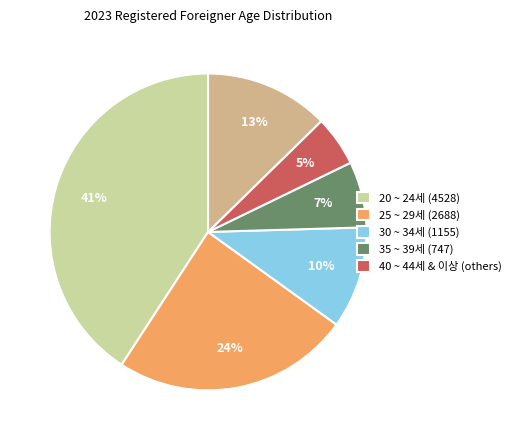

To the nearest percent, what is the average slice percentage?

17%